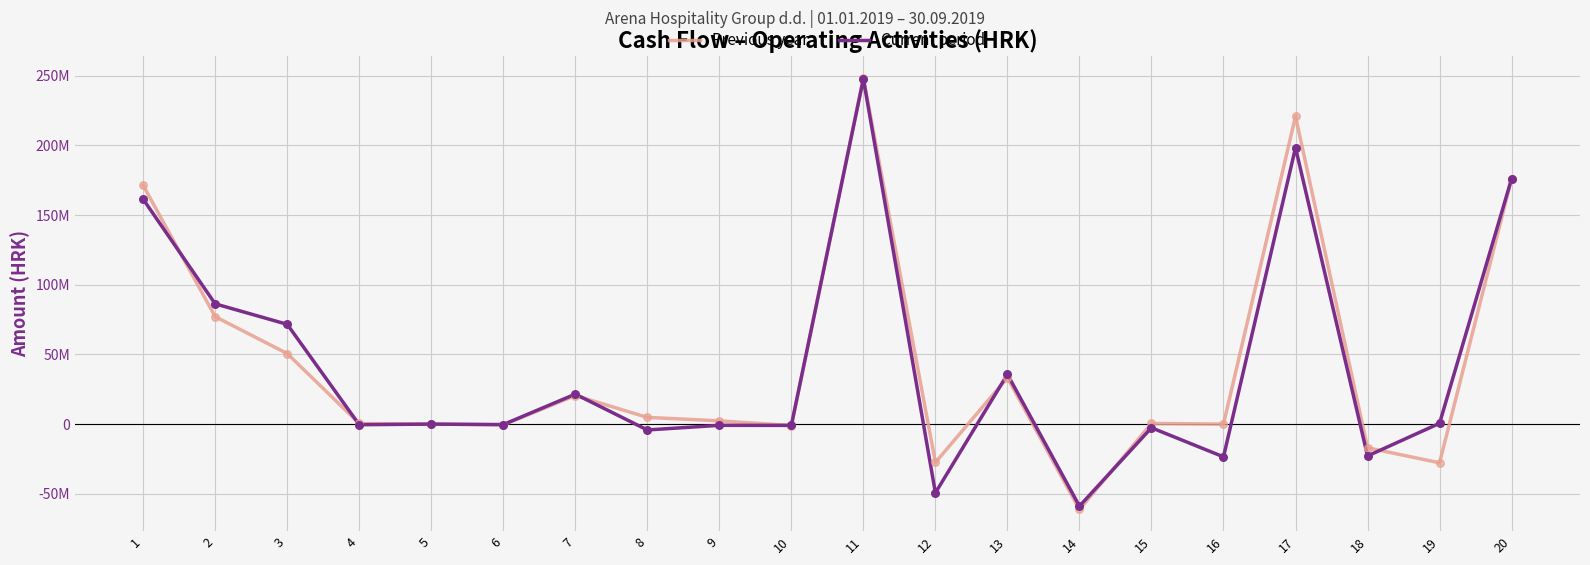

At which category is the sum across all series the highest?

11